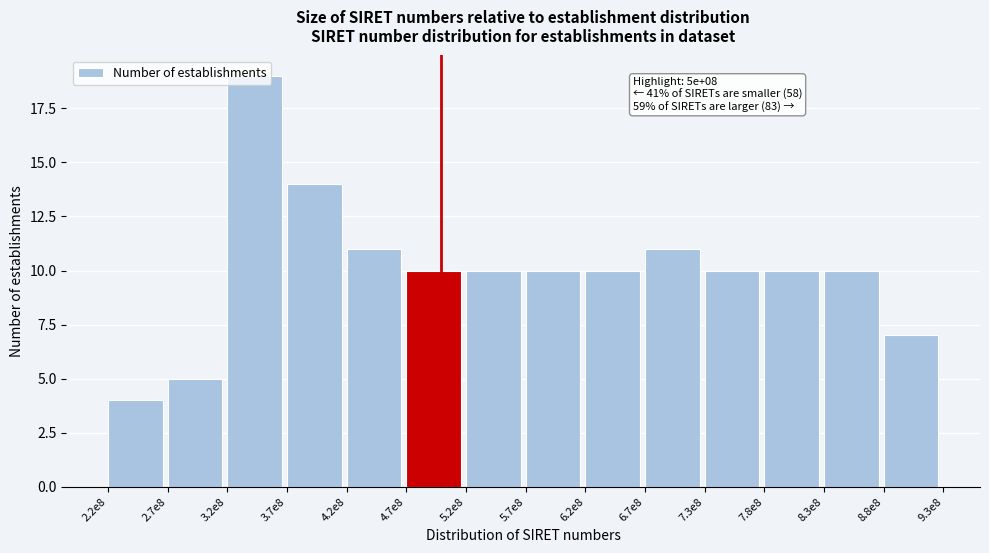

What is the value of the 1st bar from the left?

4